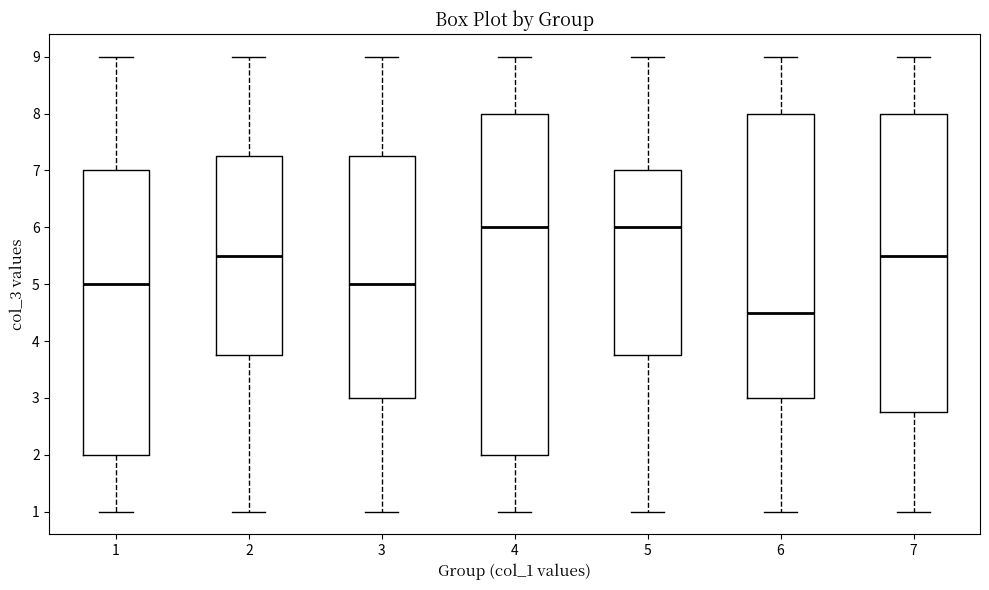

Reading left to right, transcribe this box plot: for each box, give where its median line is, the range the box spans, and where its two whiskers end, as read against the y-axis. The values are not printed on the chart, so give them approximately, as read against the axis.

1: median 5.0, box 2.0 to 7.0, whiskers 1.0 to 9.0
2: median 5.5, box 3.8 to 7.3, whiskers 1.0 to 9.0
3: median 5.0, box 3.0 to 7.3, whiskers 1.0 to 9.0
4: median 6.0, box 2.0 to 8.0, whiskers 1.0 to 9.0
5: median 6.0, box 3.8 to 7.0, whiskers 1.0 to 9.0
6: median 4.5, box 3.0 to 8.0, whiskers 1.0 to 9.0
7: median 5.5, box 2.8 to 8.0, whiskers 1.0 to 9.0